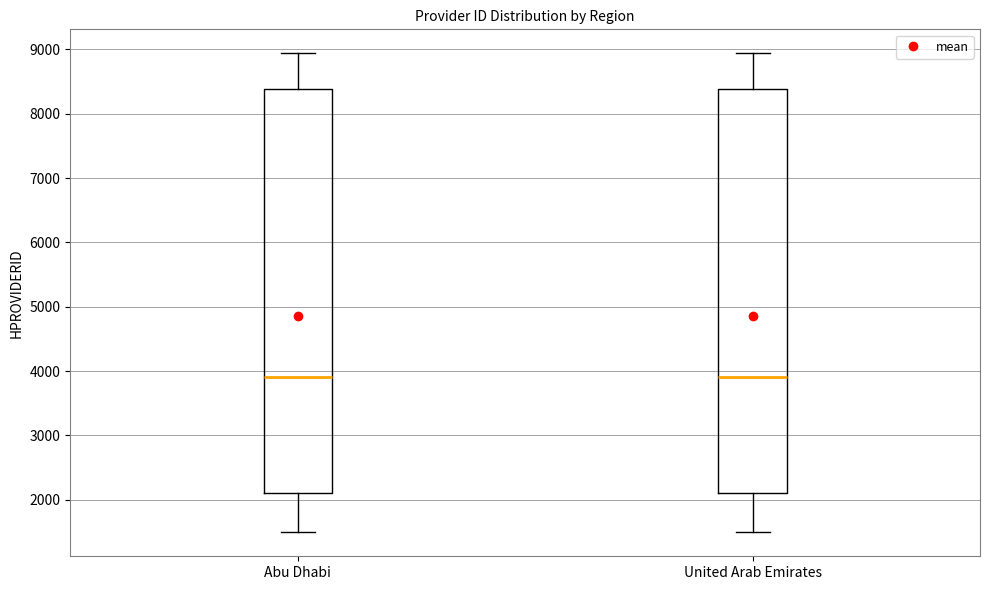

Reading left to right, transcribe this box plot: for each box, give where its median line is, the range the box spans, and where its two whiskers end, as read against the y-axis. The values are not printed on the chart, so give them approximately, as read against the axis.

Abu Dhabi: median 3900, box 2100 to 8400, whiskers 1500 to 8900
United Arab Emirates: median 3900, box 2100 to 8400, whiskers 1500 to 8900